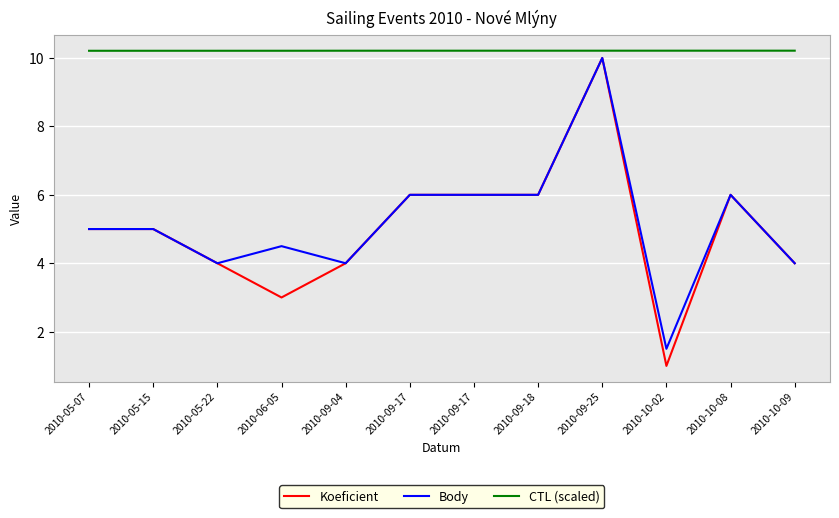

What is the minimum value for Koeficient?

1.0